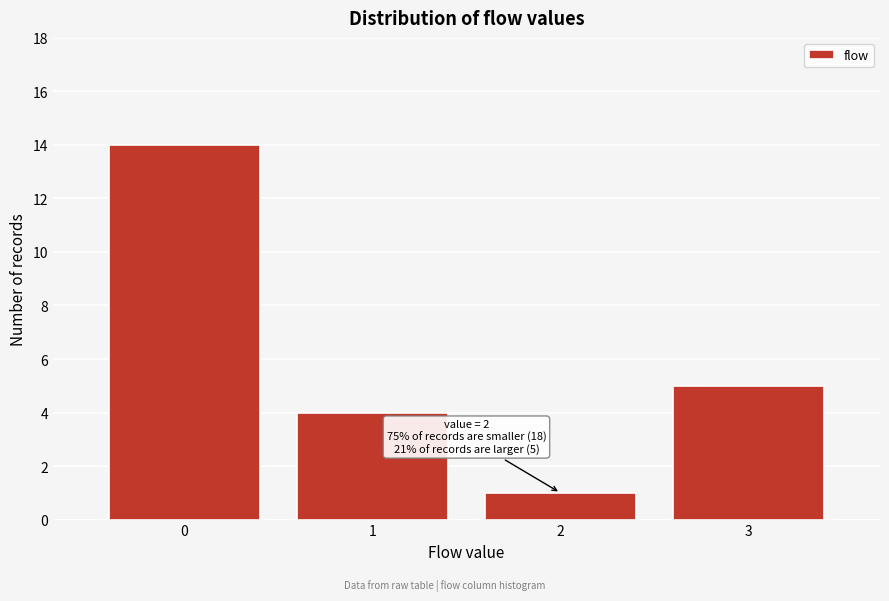

Which range on the x-axis has the tallest bar?

-0.5 to 0.5